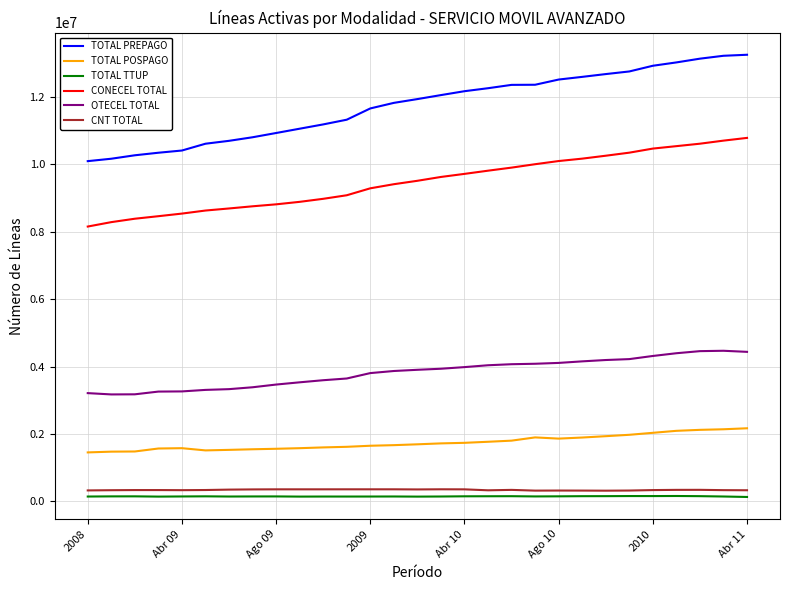

What is the minimum value shown in the chart?

129447